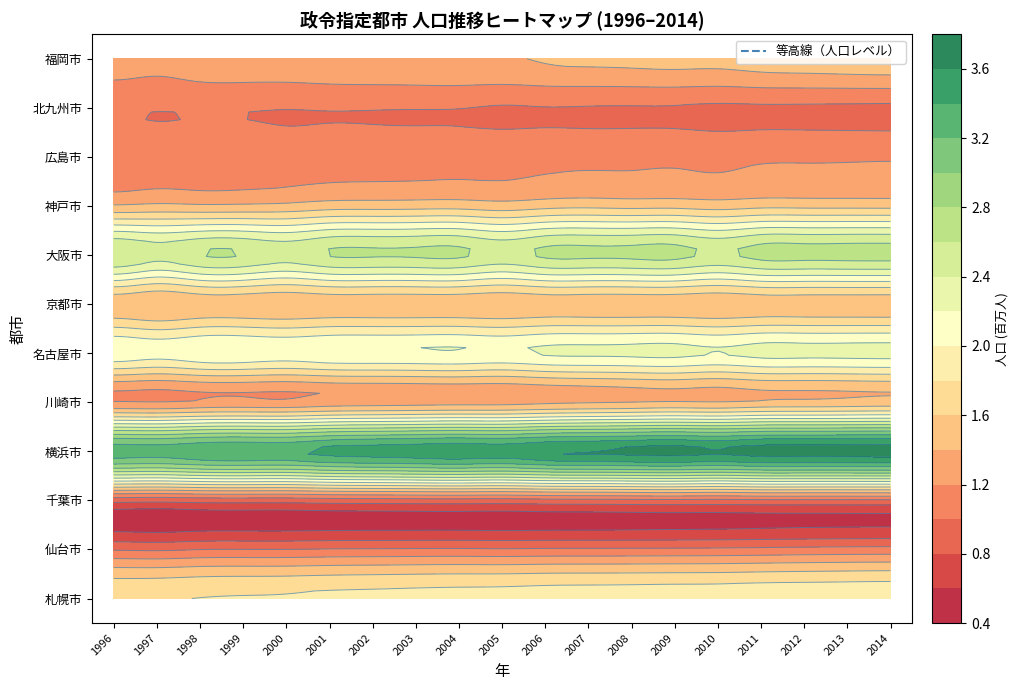

At which category is the sum across all series the highest?

2014